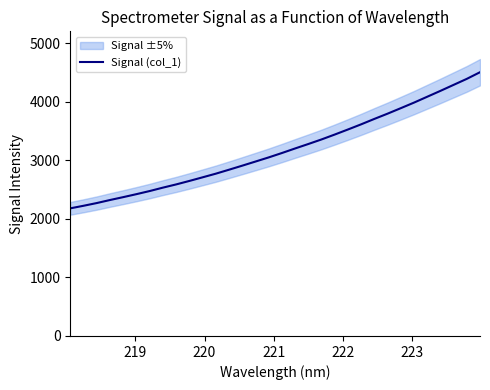

How many distinct data groups are displayed?

1